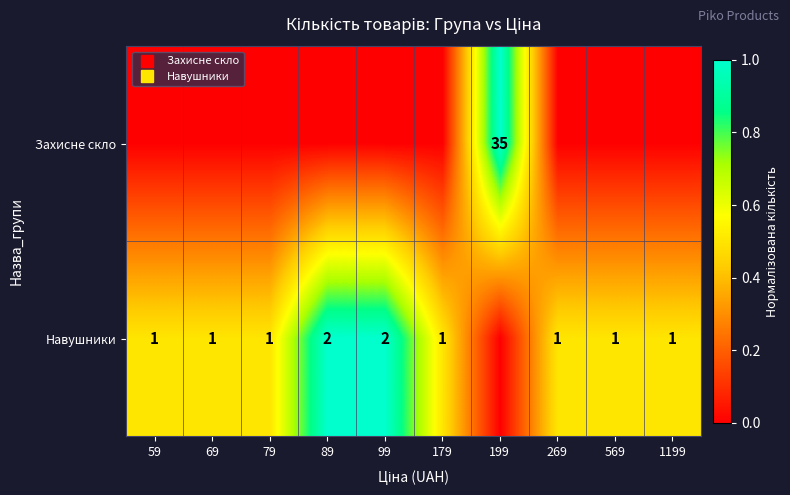

True or false: Захисне скло has a value of 0.0 at 1199.

True